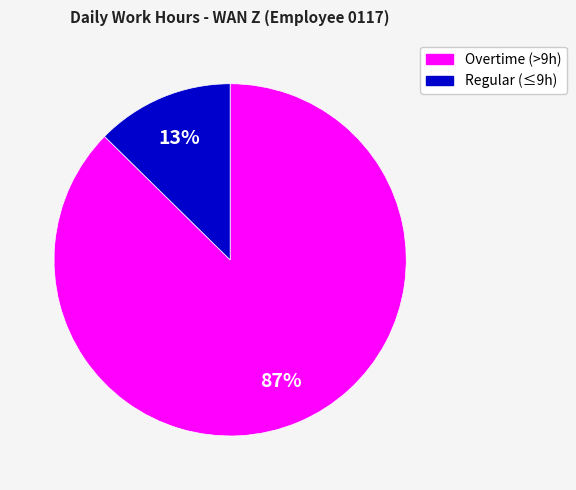

Which slice is the largest?

Overtime (>9h)